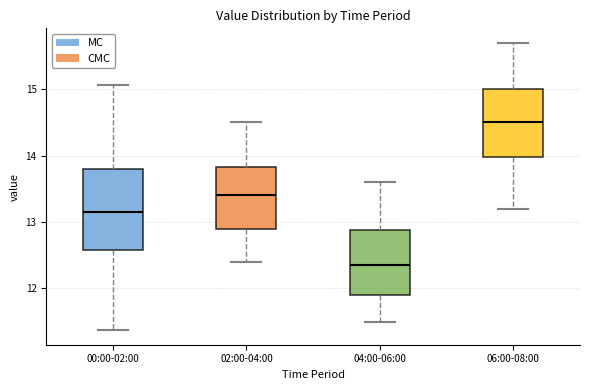

Which box's median line is the lowest?

04:00-06:00